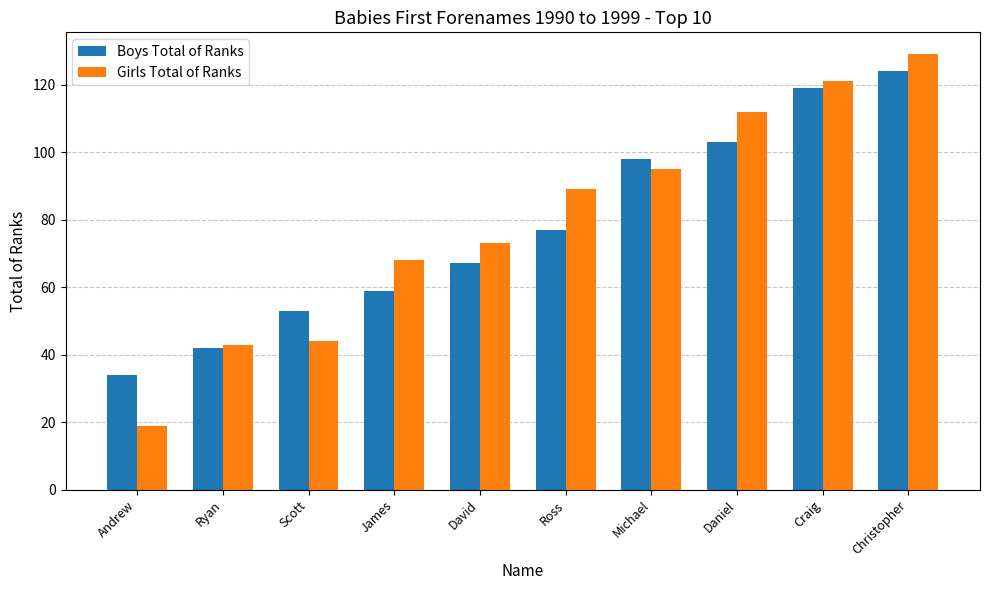

What is the minimum value for Girls Total of Ranks?

19